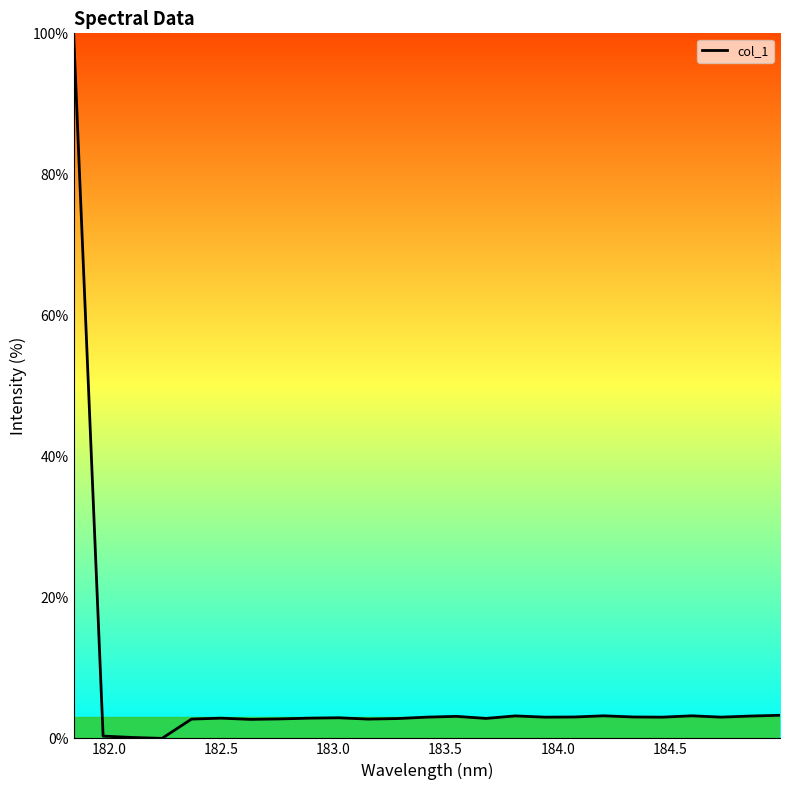

What is the difference between the maximum and minimum values?

100.0